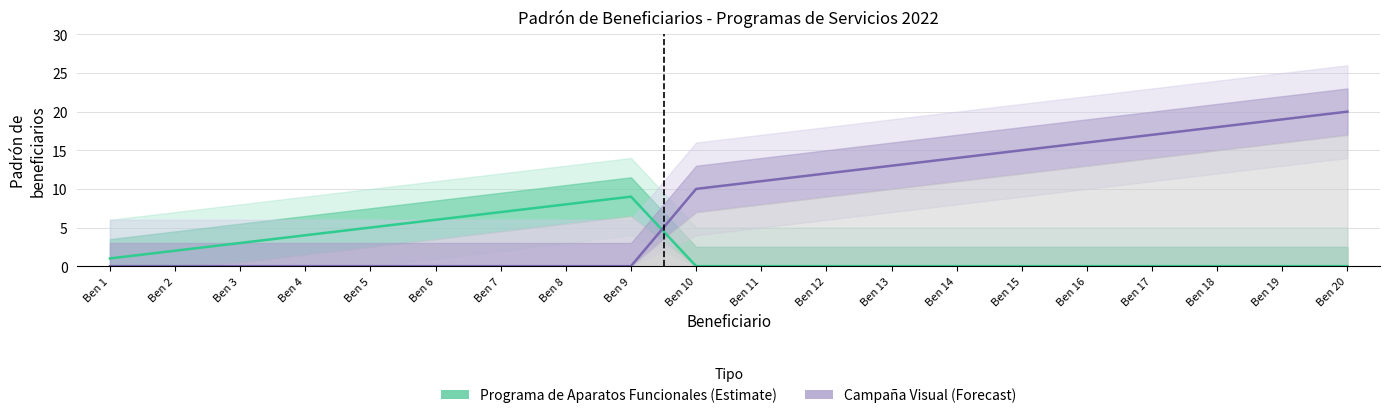

What is the difference between the second highest and second lowest values in the Campaña Visual series?

19